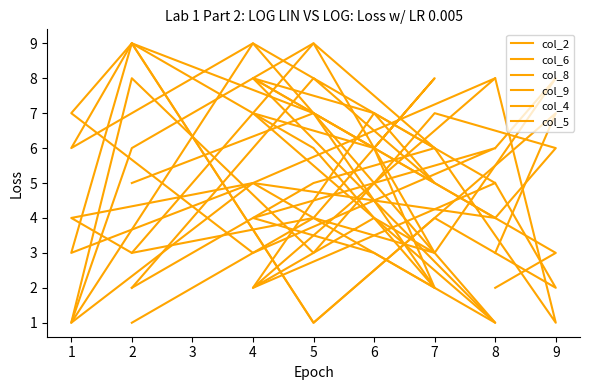

Between 7 and 8, which series saw the biggest shift?

col_6